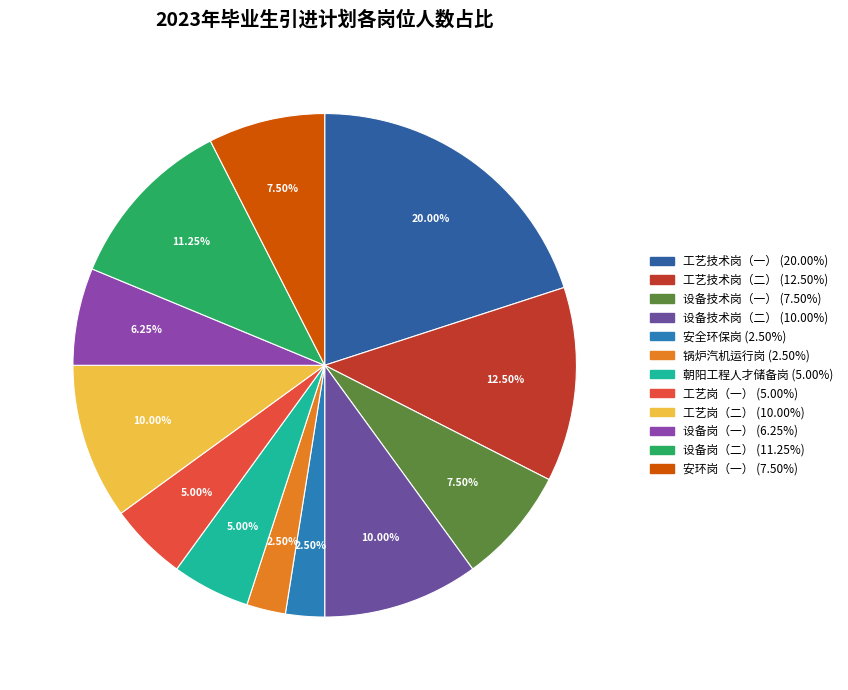

How many slices are in this pie chart?

12